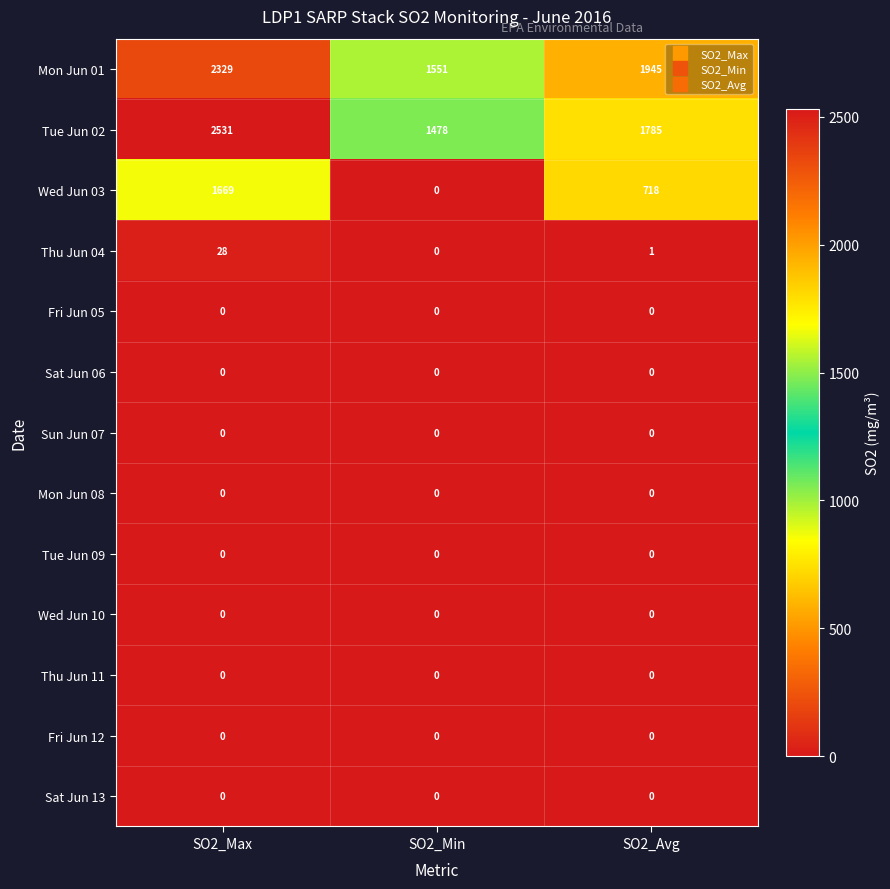

The value of Wed Jun 10 at SO2_Max is 0. True or false?

True